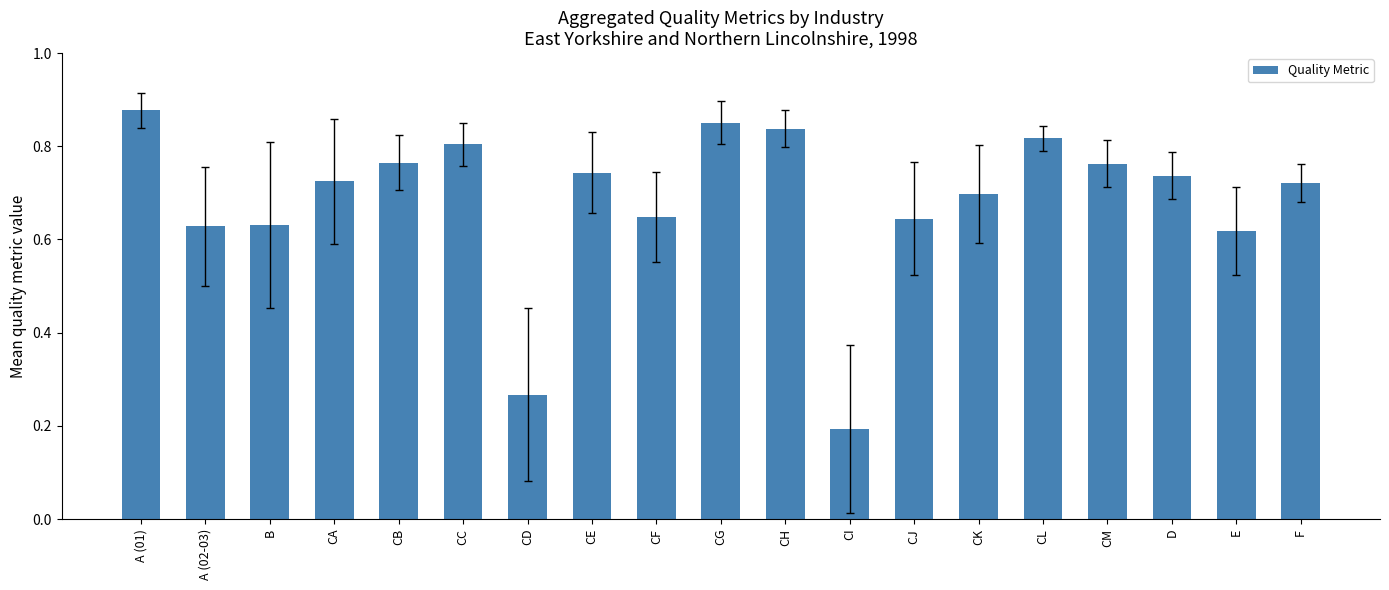

The value at CB is 0.8. True or false?

True